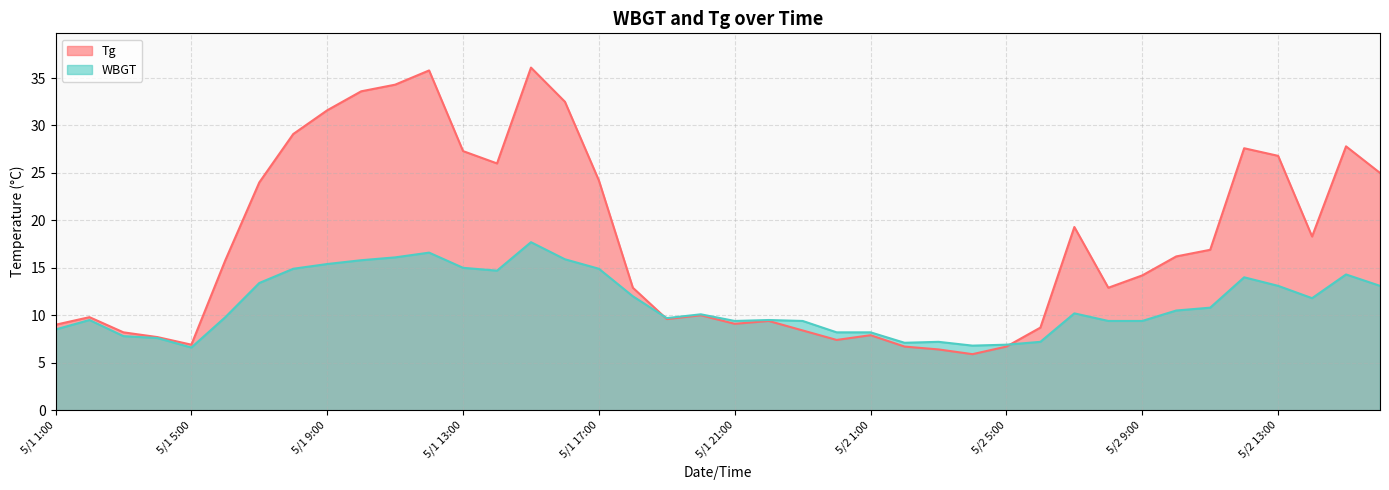

Reading left to right, extract all data points from this chart.

Tg: 5/1 1:00=9.0	5/1 2:00=9.8	5/1 3:00=8.2	5/1 4:00=7.7	5/1 5:00=6.9	5/1 6:00=15.8	5/1 7:00=24.0	5/1 8:00=29.1	5/1 9:00=31.6	5/1 10:00=33.6	5/1 11:00=34.3	5/1 12:00=35.8	5/1 13:00=27.3	5/1 14:00=26.0	5/1 15:00=36.1	5/1 16:00=32.5	5/1 17:00=24.2	5/1 18:00=12.9	5/1 19:00=9.6	5/1 20:00=10.0	5/1 21:00=9.1	5/1 22:00=9.4	5/1 23:00=8.4	5/1 24:00=7.4	5/2 1:00=7.9	5/2 2:00=6.7	5/2 3:00=6.4	5/2 4:00=5.9	5/2 5:00=6.7	5/2 6:00=8.7	5/2 7:00=19.3	5/2 8:00=12.9	5/2 9:00=14.2	5/2 10:00=16.2	5/2 11:00=16.9	5/2 12:00=27.6	5/2 13:00=26.8	5/2 14:00=18.3	5/2 15:00=27.8	5/2 16:00=25.0
WBGT: 5/1 1:00=8.5	5/1 2:00=9.5	5/1 3:00=7.8	5/1 4:00=7.6	5/1 5:00=6.6	5/1 6:00=9.8	5/1 7:00=13.4	5/1 8:00=14.9	5/1 9:00=15.4	5/1 10:00=15.8	5/1 11:00=16.1	5/1 12:00=16.6	5/1 13:00=15.0	5/1 14:00=14.7	5/1 15:00=17.7	5/1 16:00=15.9	5/1 17:00=14.9	5/1 18:00=12.0	5/1 19:00=9.7	5/1 20:00=10.1	5/1 21:00=9.4	5/1 22:00=9.5	5/1 23:00=9.4	5/1 24:00=8.2	5/2 1:00=8.2	5/2 2:00=7.1	5/2 3:00=7.2	5/2 4:00=6.8	5/2 5:00=6.9	5/2 6:00=7.2	5/2 7:00=10.2	5/2 8:00=9.4	5/2 9:00=9.4	5/2 10:00=10.5	5/2 11:00=10.8	5/2 12:00=14.0	5/2 13:00=13.1	5/2 14:00=11.8	5/2 15:00=14.3	5/2 16:00=13.1